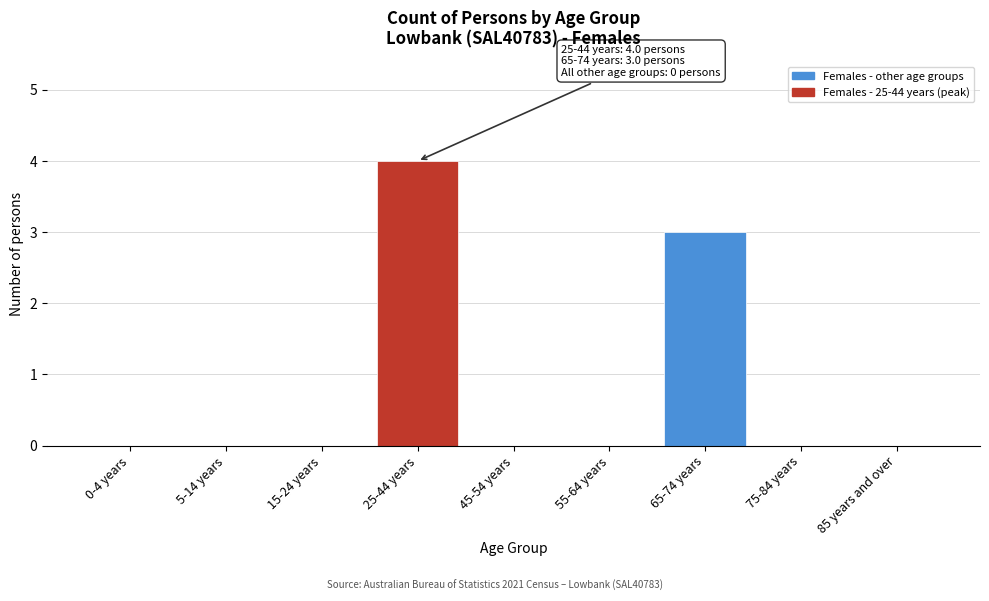

Reading left to right, what are all the values shown in this chart?

0-4 years=0	5-14 years=0	15-24 years=0	25-44 years=4	45-54 years=0	55-64 years=0	65-74 years=3	75-84 years=0	85 years and over=0